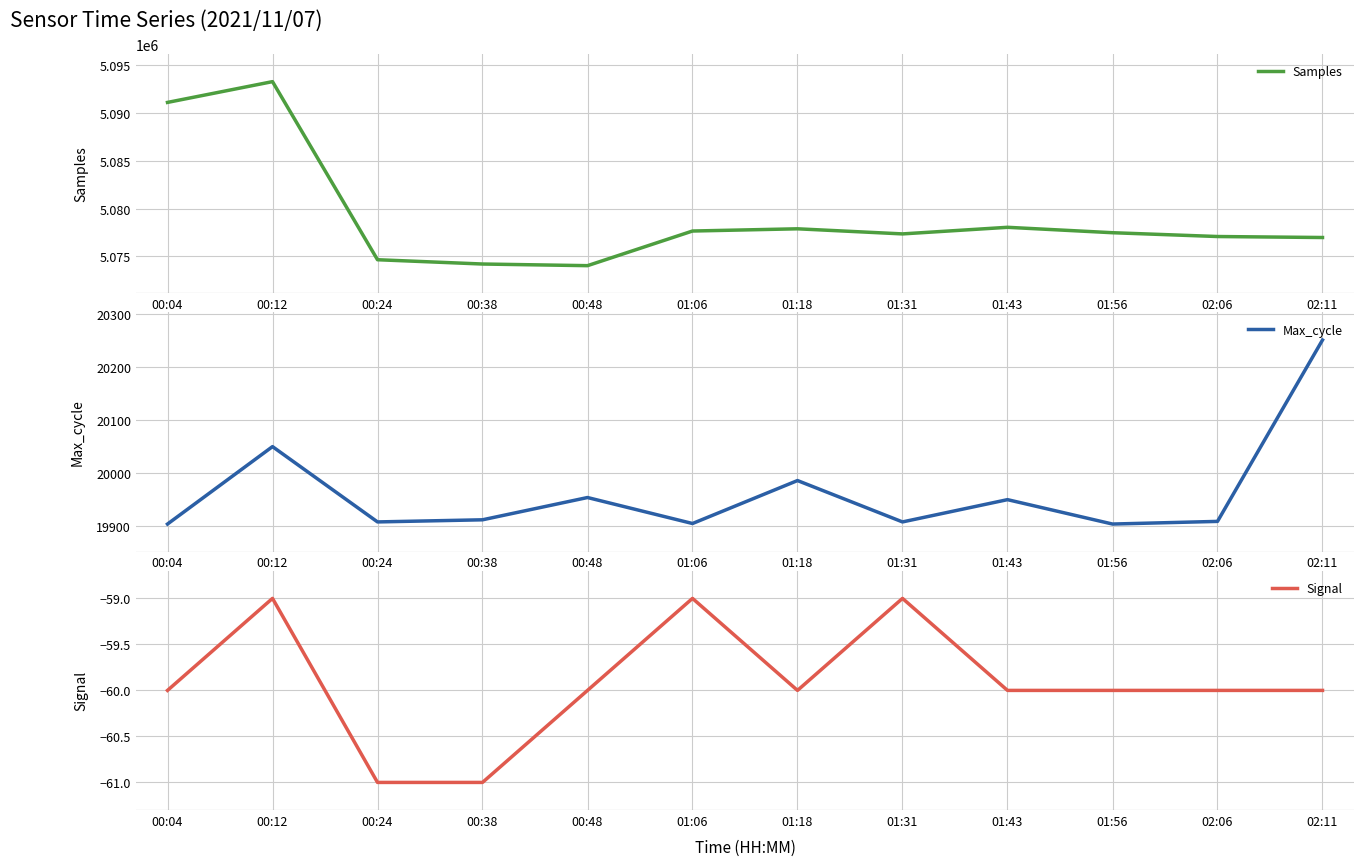

Reading left to right, transcribe all the data shown in this chart.

Samples: 5091125	5093303	5074639	5074189	5074017	5077647	5077880	5077345	5078037	5077470	5077071	5076967
Max_cycle: 19904	20050	19908	19912	19954	19905	19986	19908	19950	19904	19909	20251
Signal: -60	-59	-61	-61	-60	-59	-60	-59	-60	-60	-60	-60